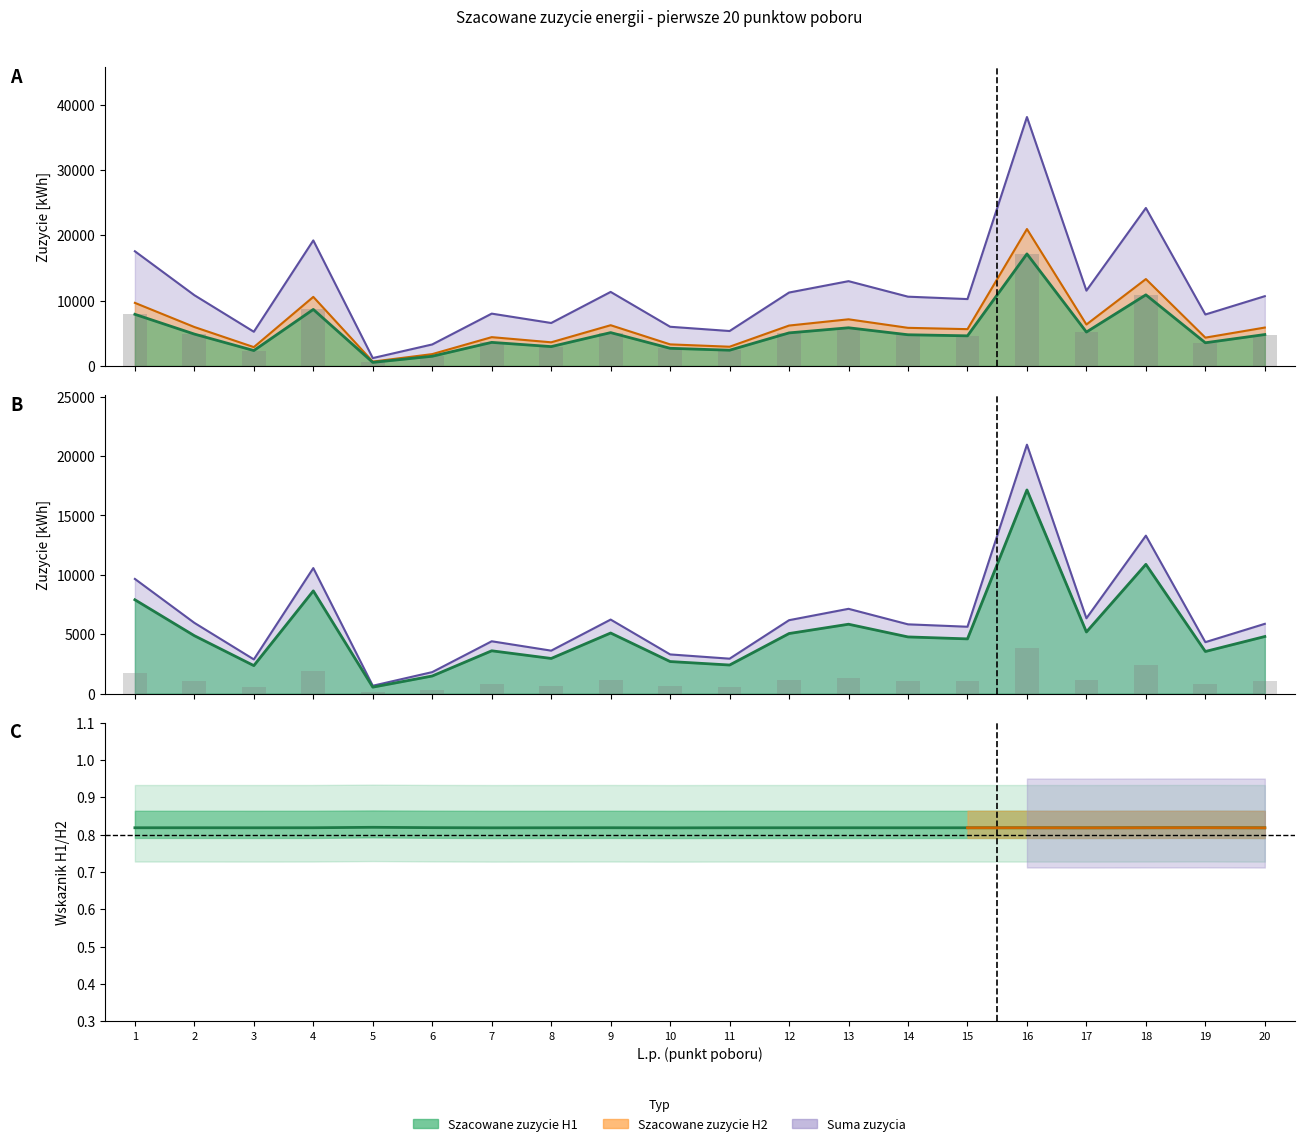

List the series in order of their peak value, highest first.

Suma zuzycia, Szacowane zuzycie H2, Szacowane zuzycie H1